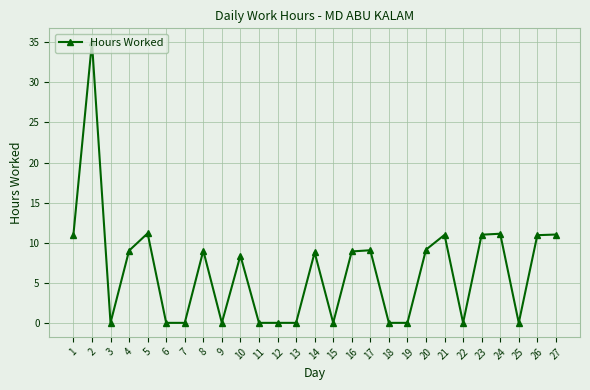

What is the difference between the second highest and minimum values?

11.2